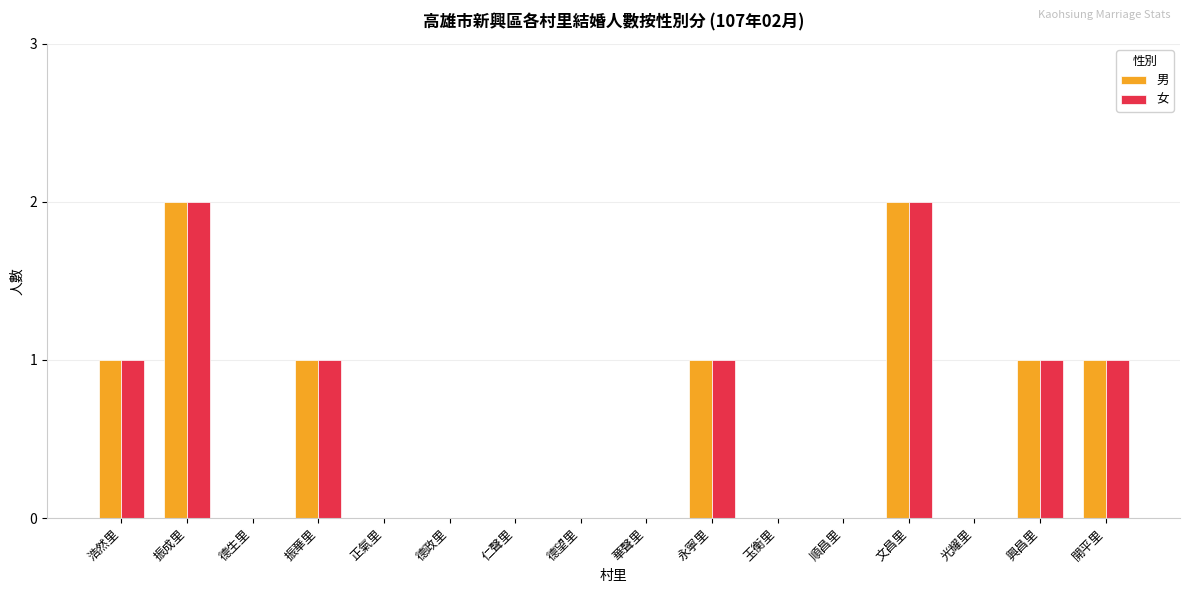

The 男 series shows 1 at 興昌里. True or false?

True